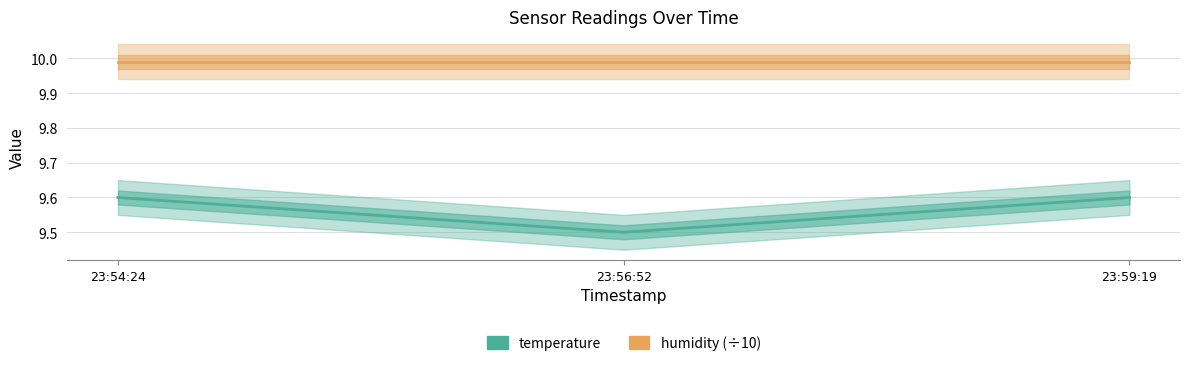

How many lines are shown in the chart?

2